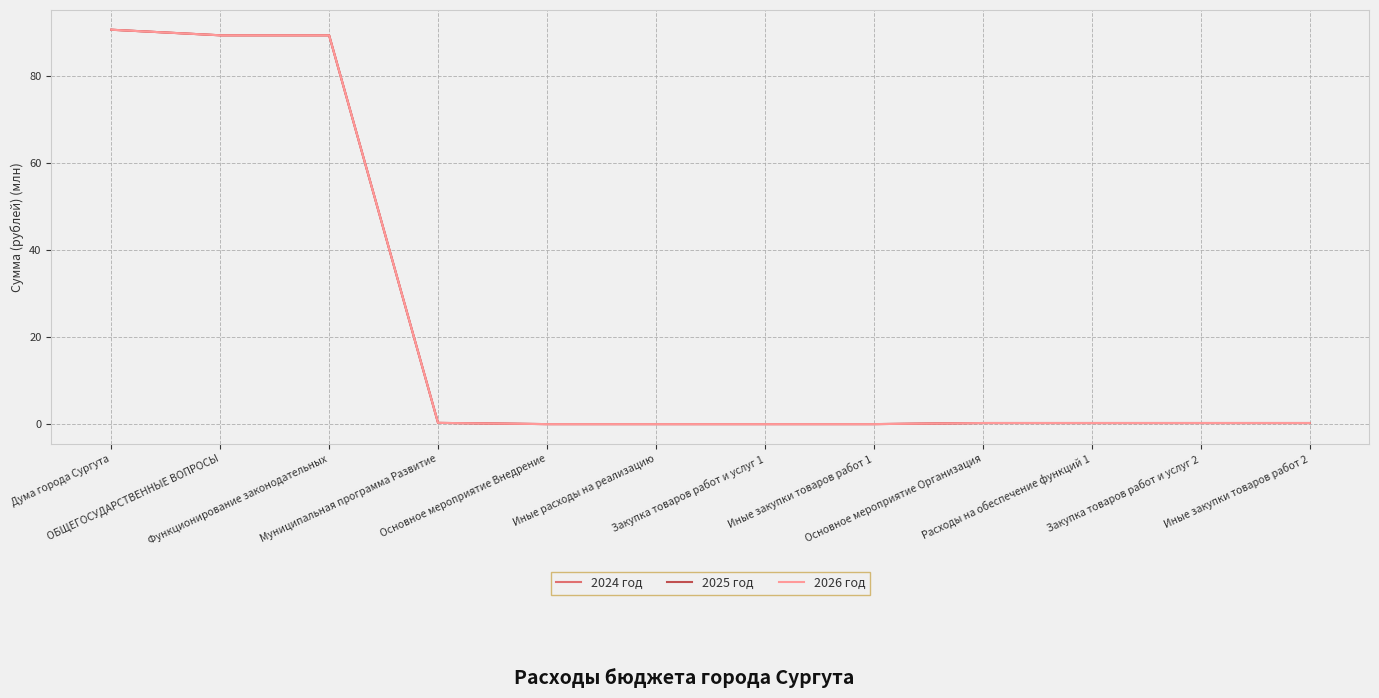

What is the label of the 2nd point from the right?

Закупка товаров работ и услуг 2